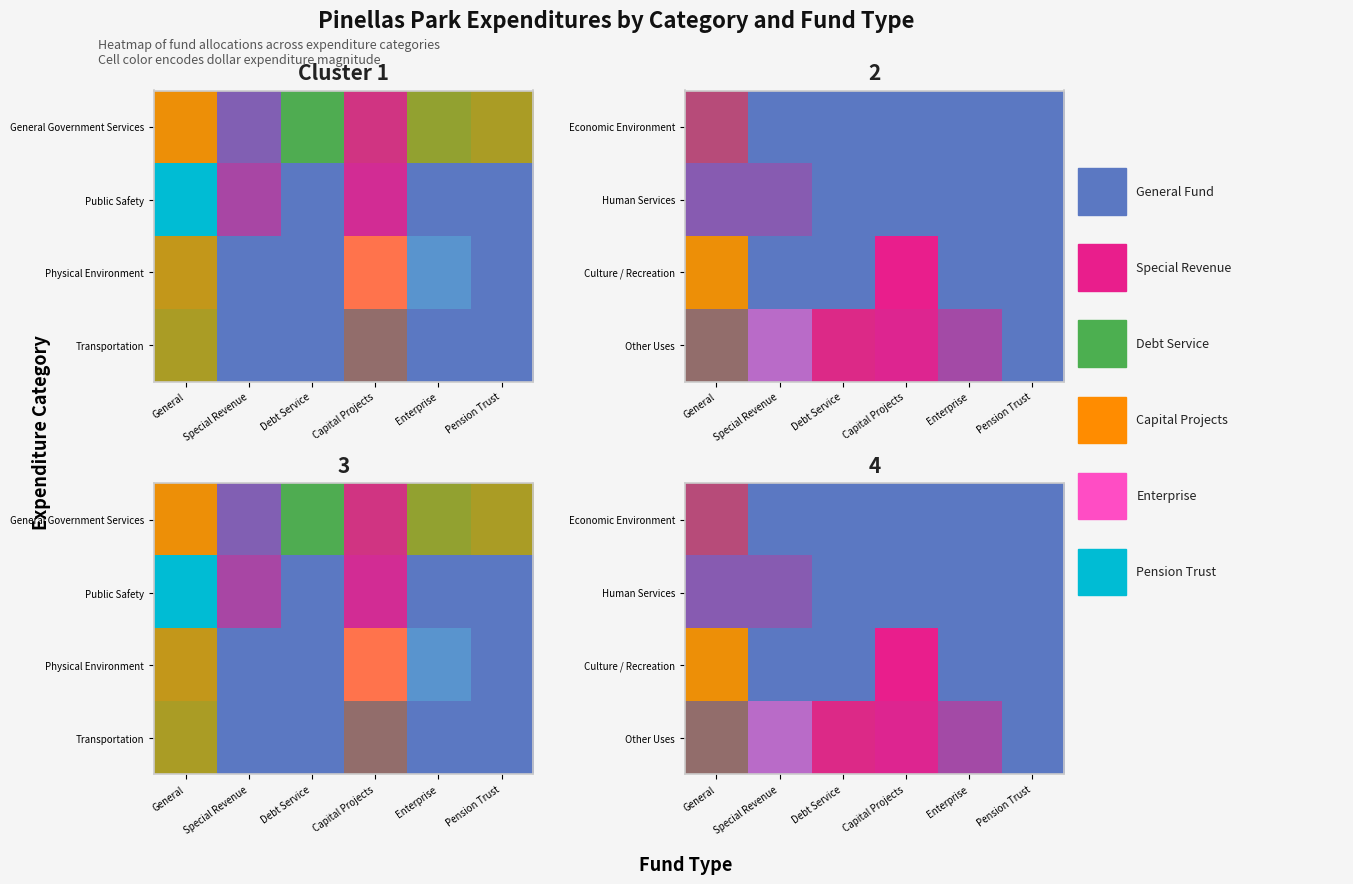

At which label does Physical Environment first exceed 5132955?

Capital Projects